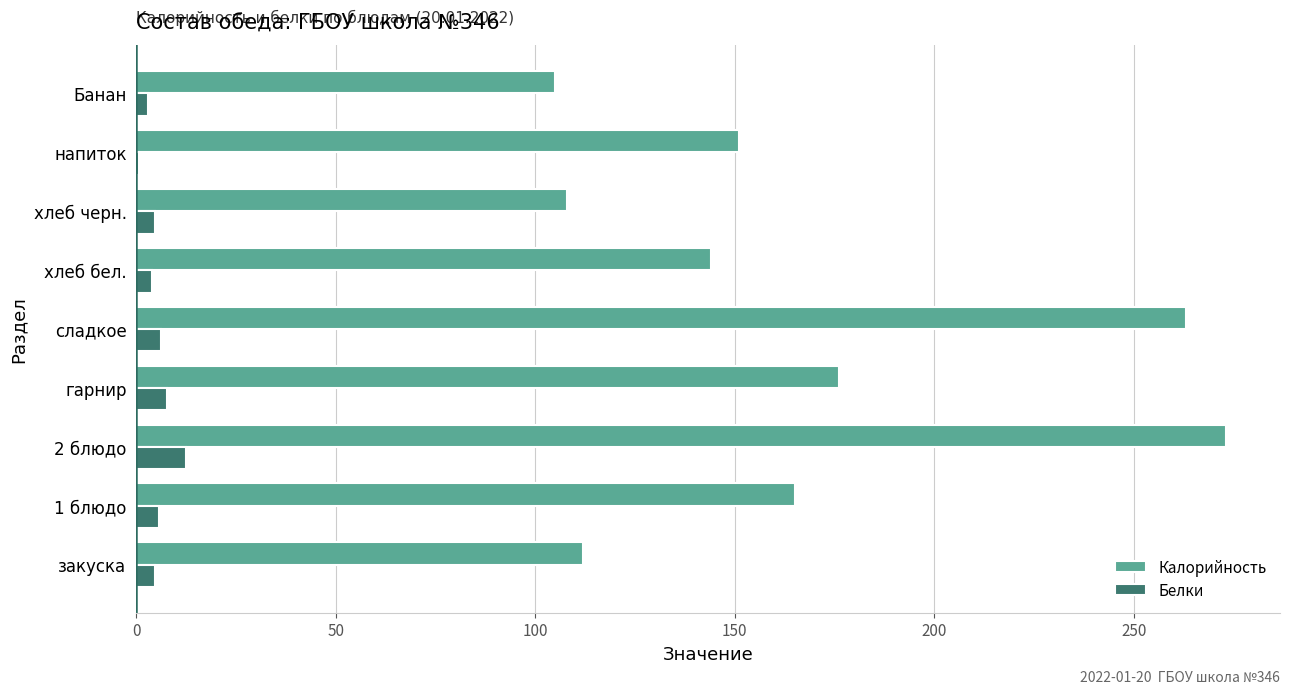

At which category is the sum across all series the highest?

2 блюдо